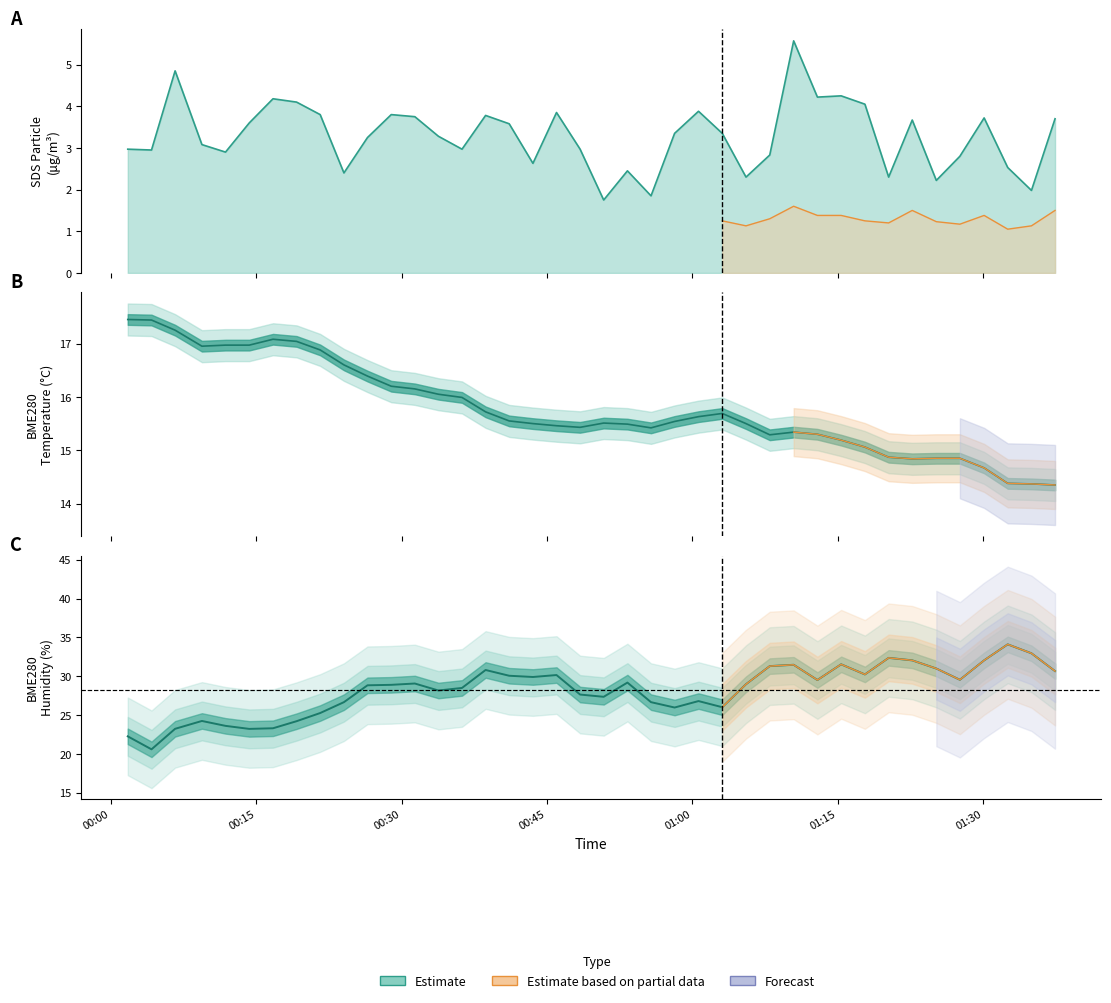

Does the chart have visible grid lines?

No